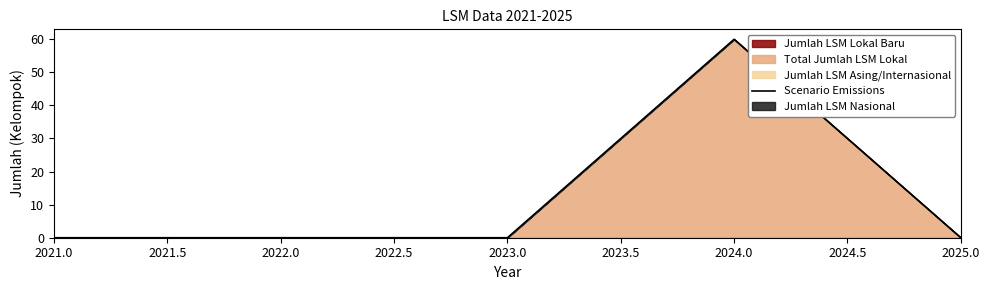

What is the highest value of the Scenario Emissions series?

60